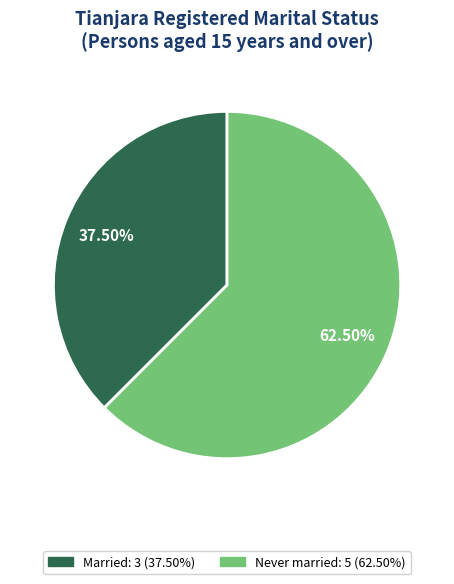

Count the number of slices in the pie.

2